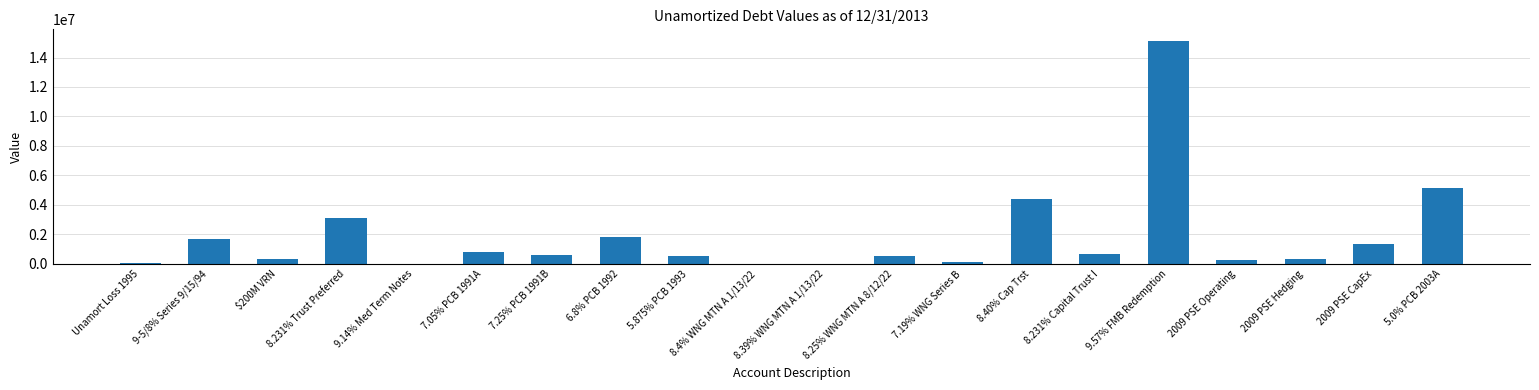

What is the change in value from 8.40% Cap Trst to 2009 PSE CapEx?

-3079639.1